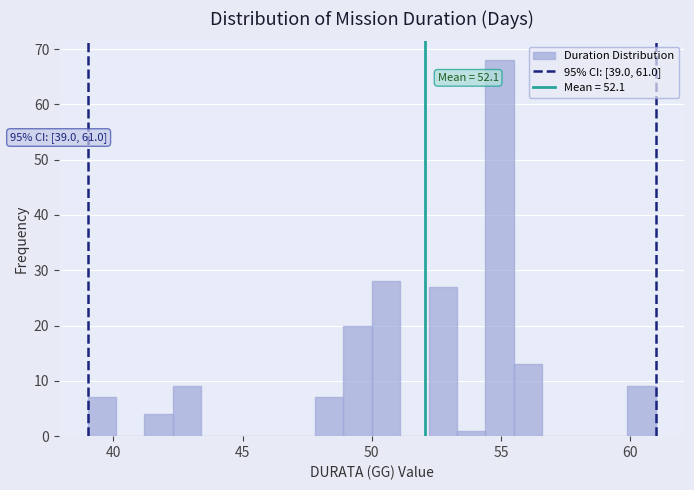

Read against the x-axis, roughly where is the centre of the tallest bar?

55.0